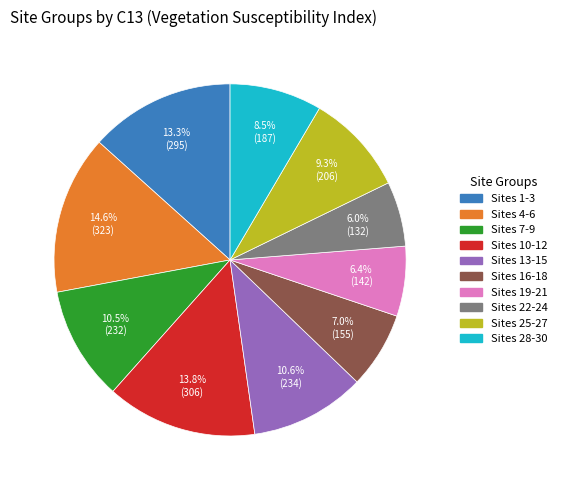

Is there a majority slice in this chart?

No